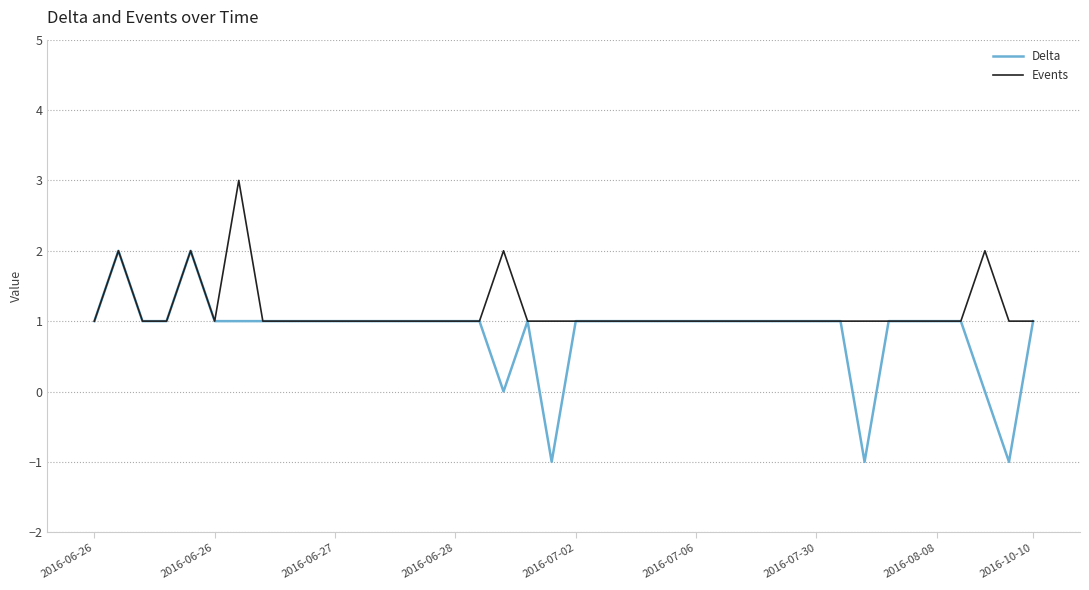

Which series has the largest range (max minus min)?

Delta